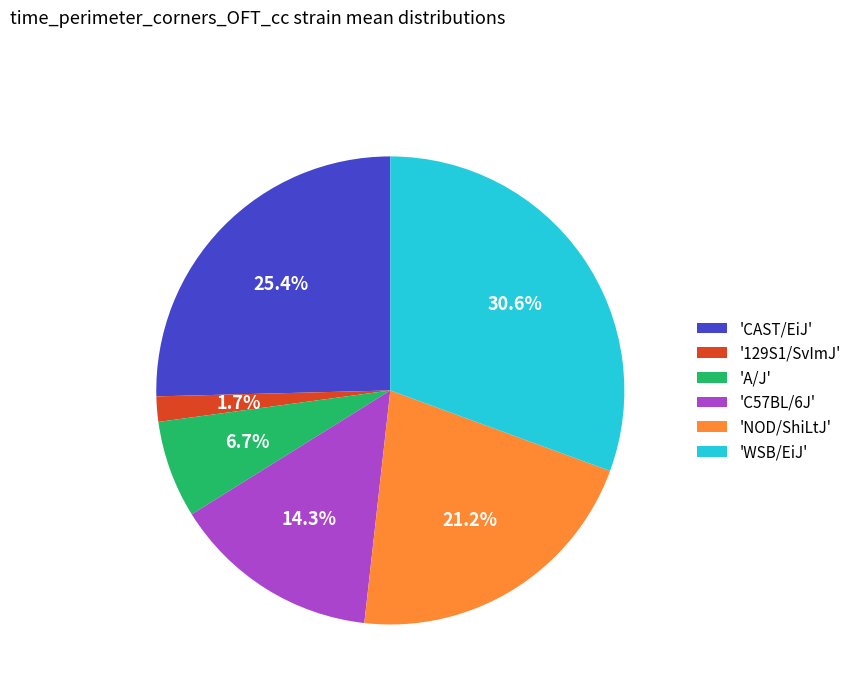

Between '129S1/SvImJ' and 'CAST/EiJ', which is larger?

'CAST/EiJ'